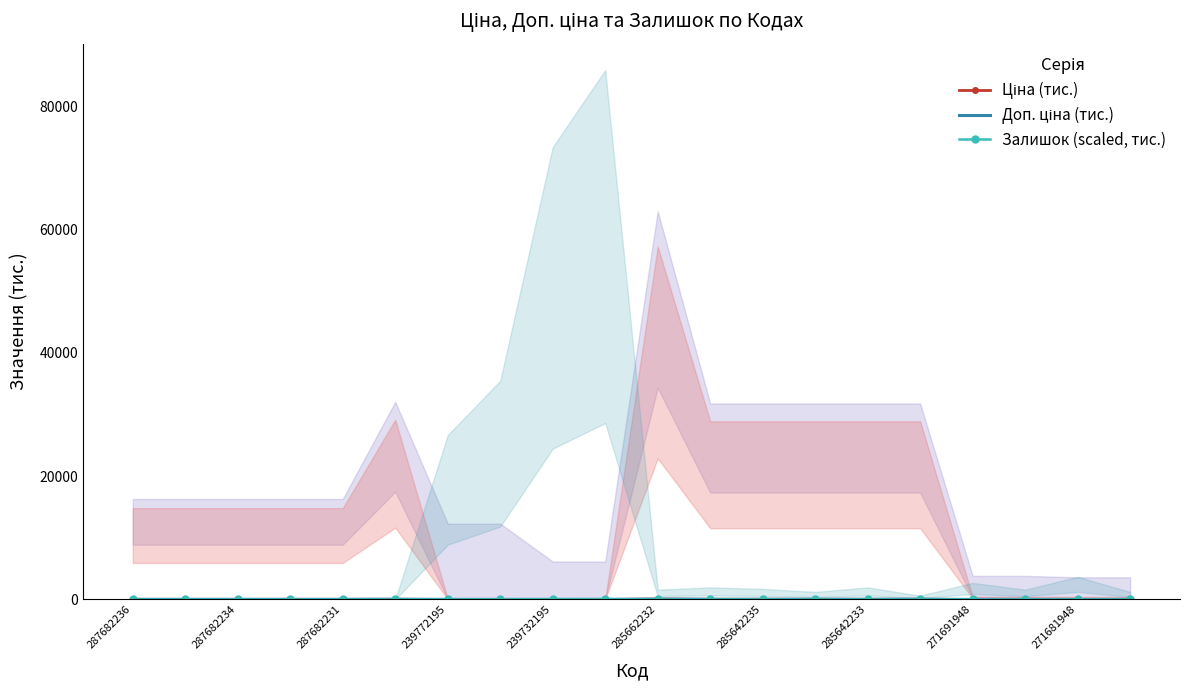

What is the difference between the Залишок (scaled, тис.) values at 285642235 and 239772195?

17.8